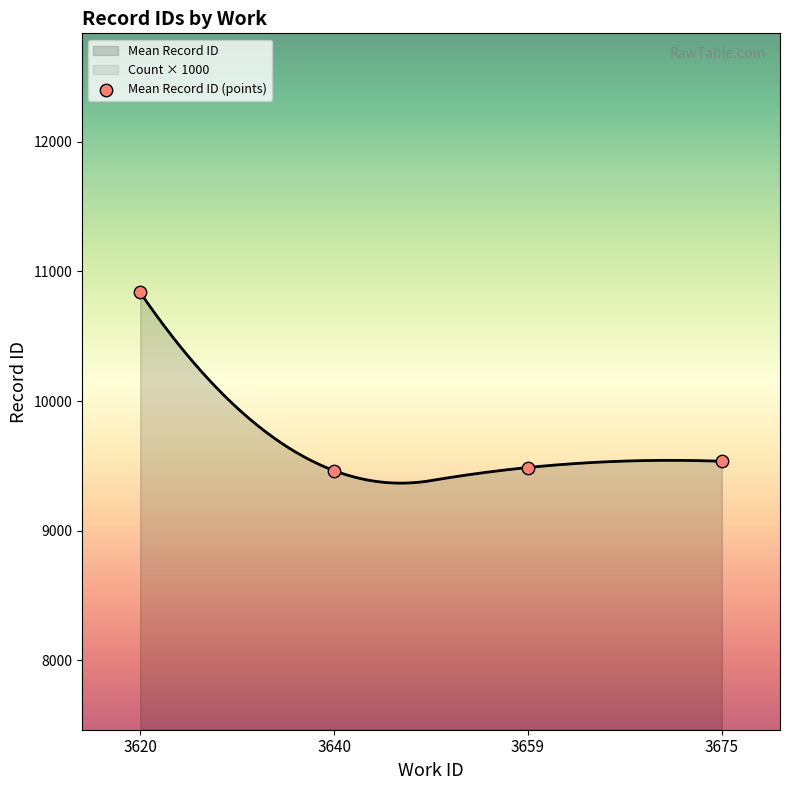

What is the maximum value for Mean Record ID?

10838.3